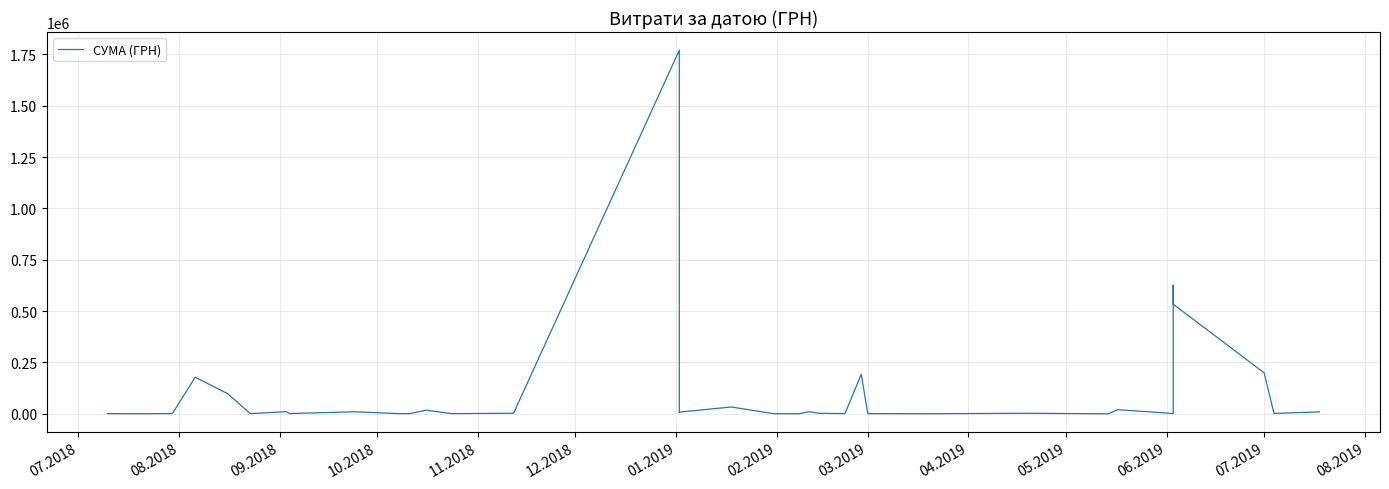

What is the label of the 35th point from the right?

12.2018